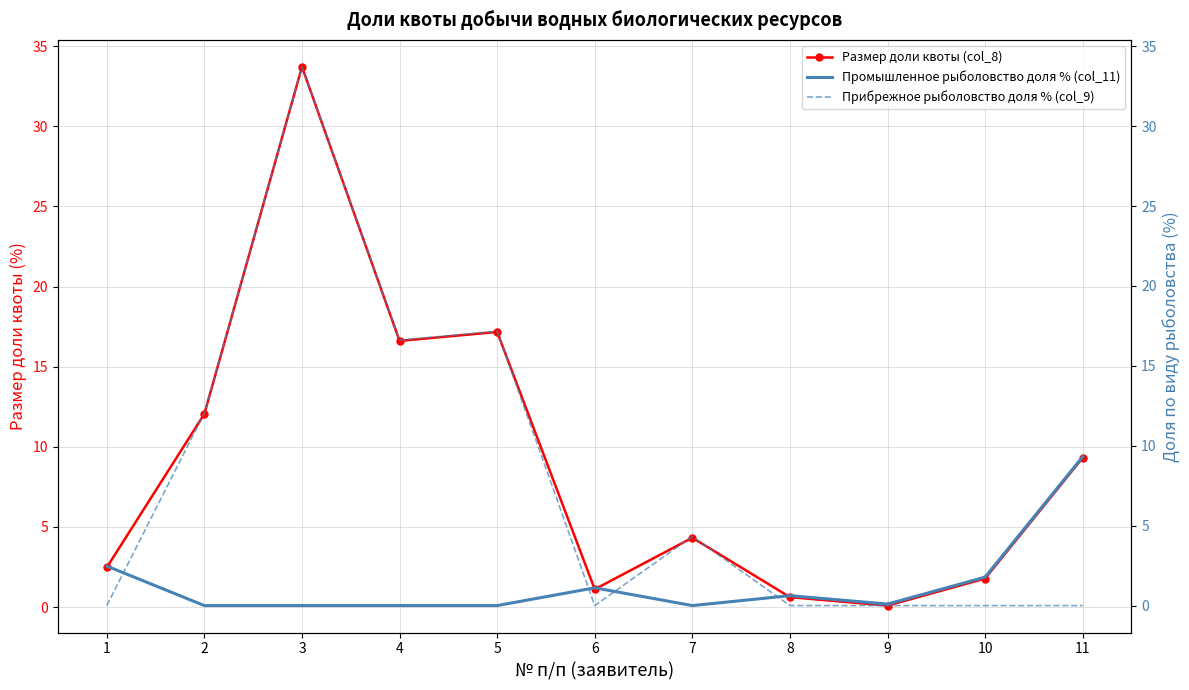

Which label corresponds to the smallest value in the chart?

2